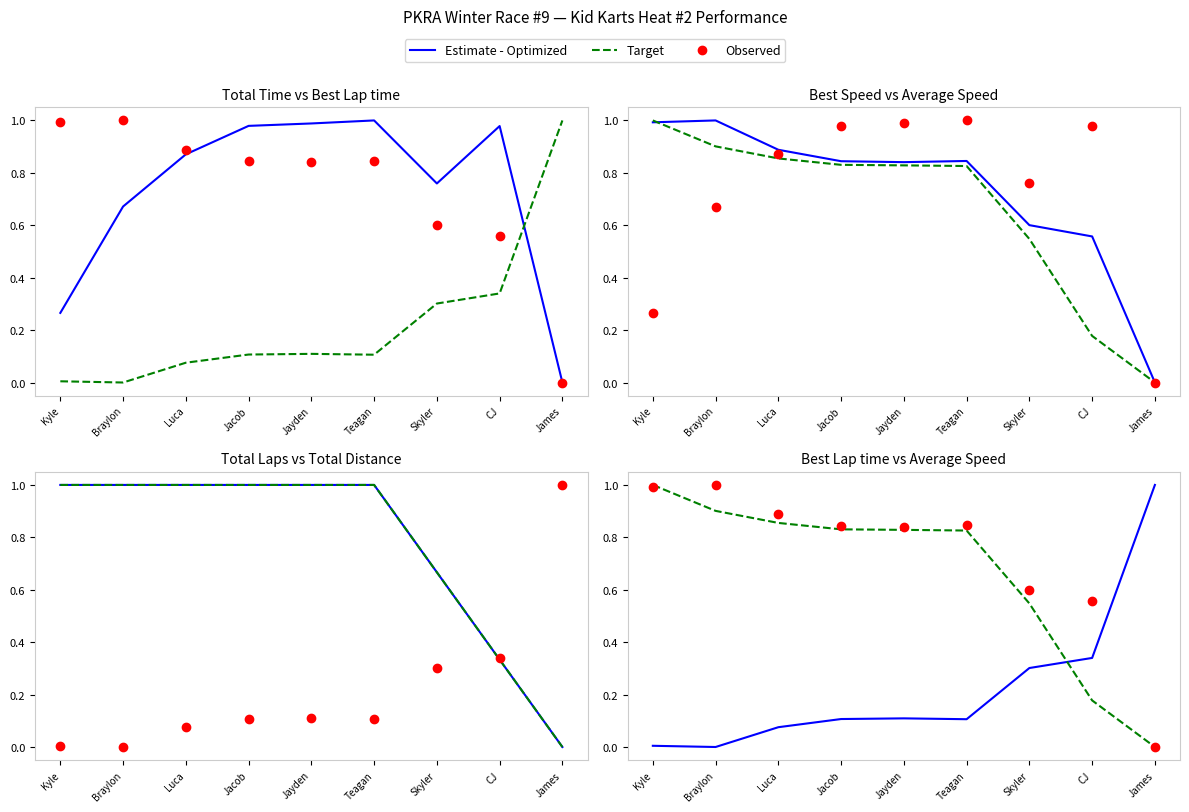

Which series has the largest total across all categories?

Observed